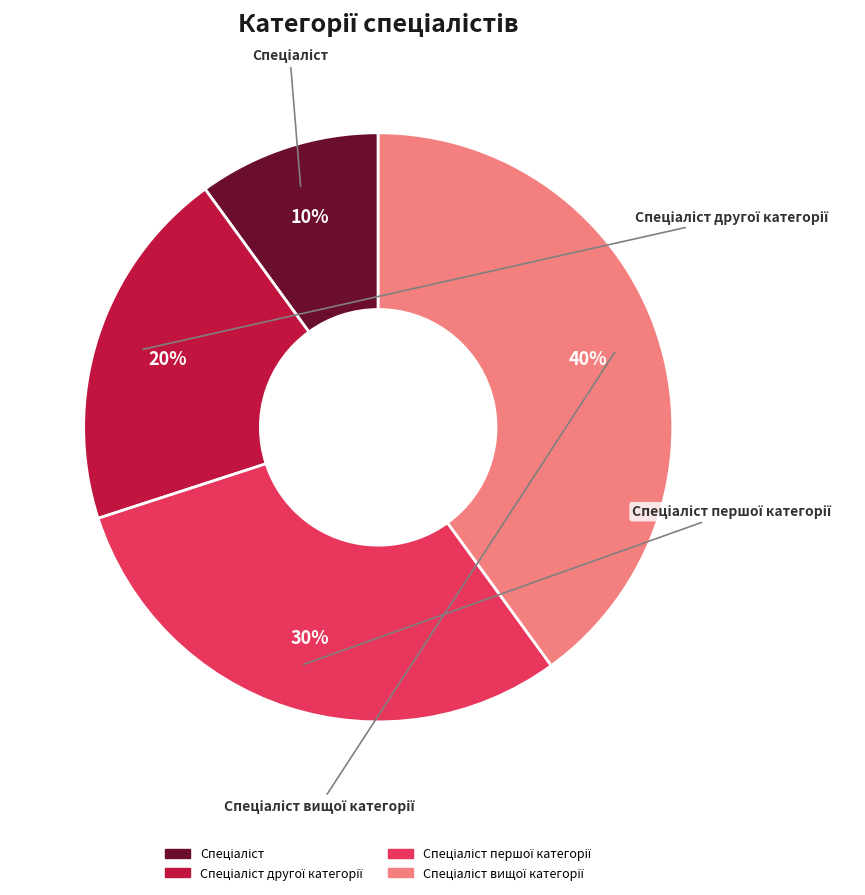

Is there any slice that represents more than half of the pie?

No